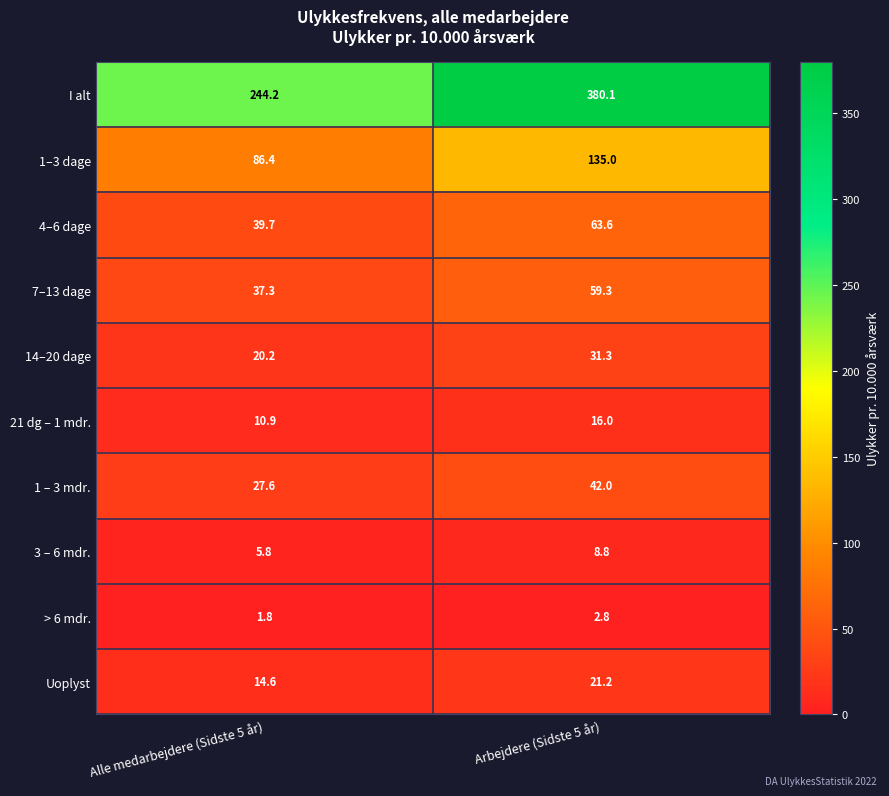

At which label is 4–6 dage closest to 51?

Alle medarbejdere (Sidste 5 år)